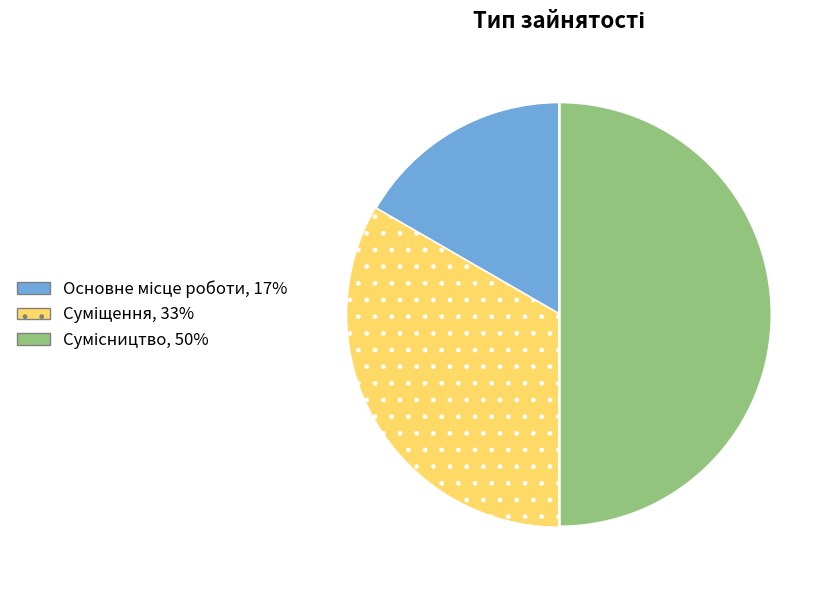

How many segments does this pie chart have?

3